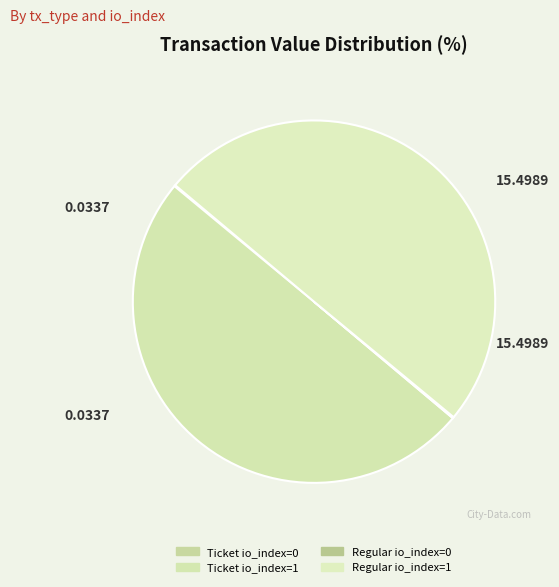

What is the smallest slice in the pie chart?

Ticket io_index=0